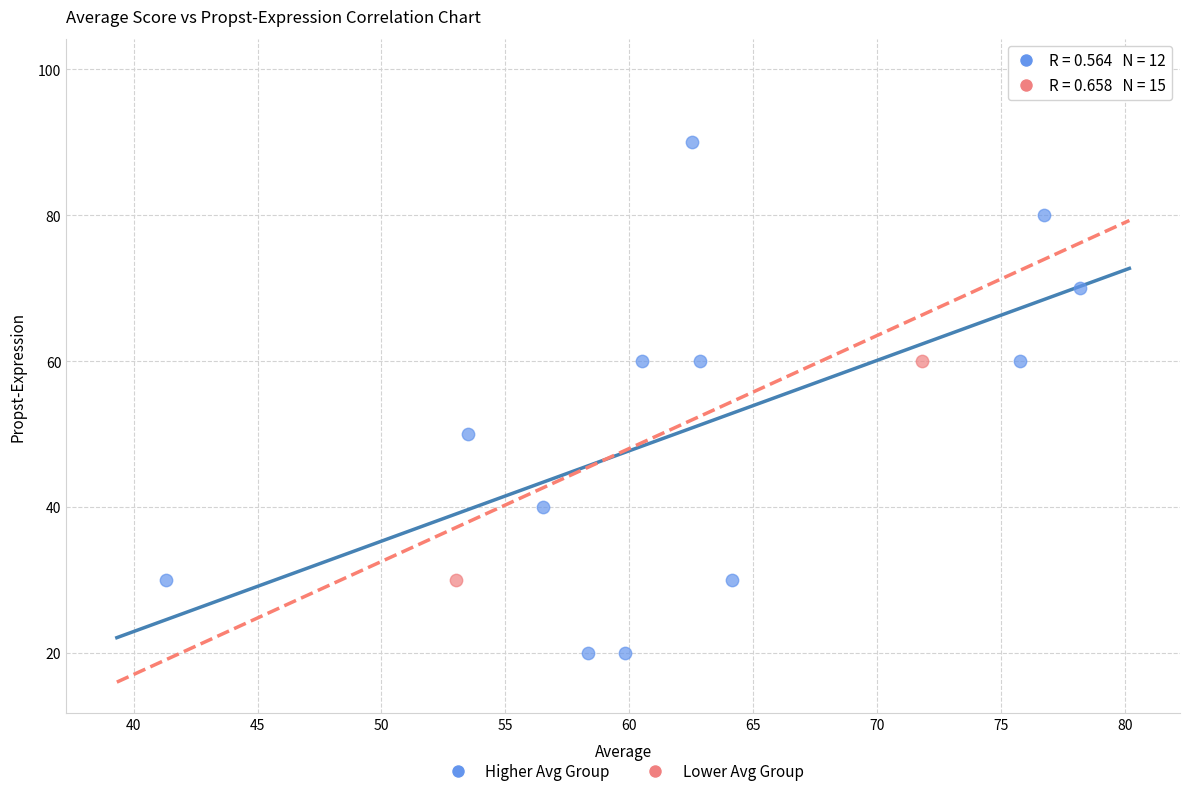

Which series contains the lowest Y value?

Higher Avg Group